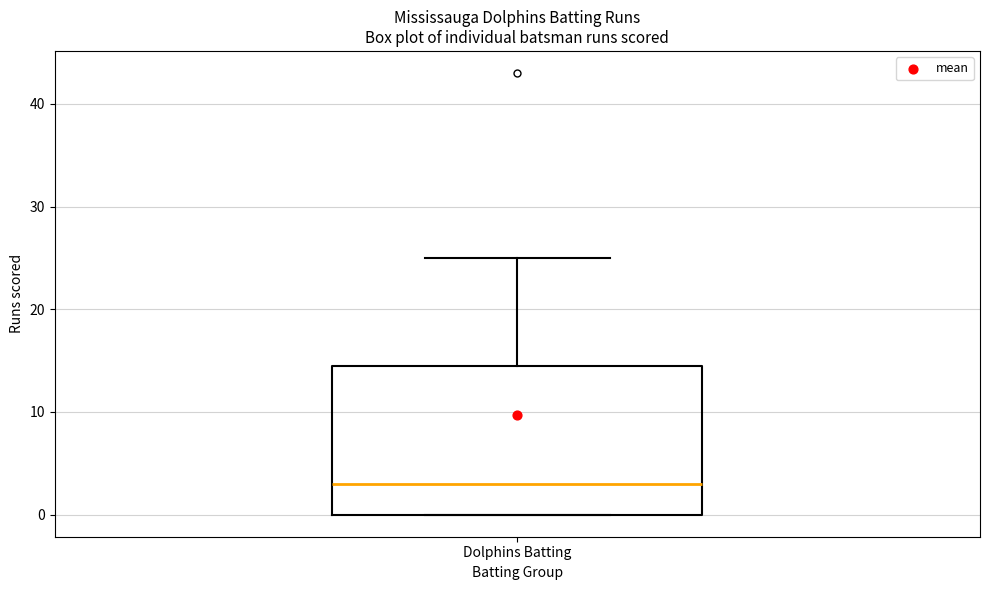

Transcribe this box plot: give where the median line is, the range the box spans, and where the two whiskers end, as read against the y-axis. The values are not printed on the chart, so give them approximately, as read against the axis.

median 3, box 0 to 15, whiskers 0 to 25